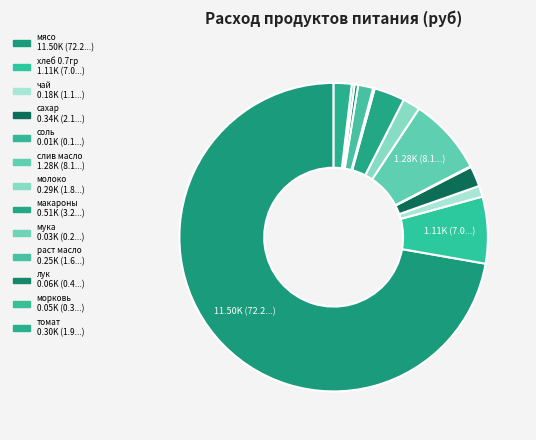

Combined, do хлеб 0.7гр and мука account for over 50%?

No